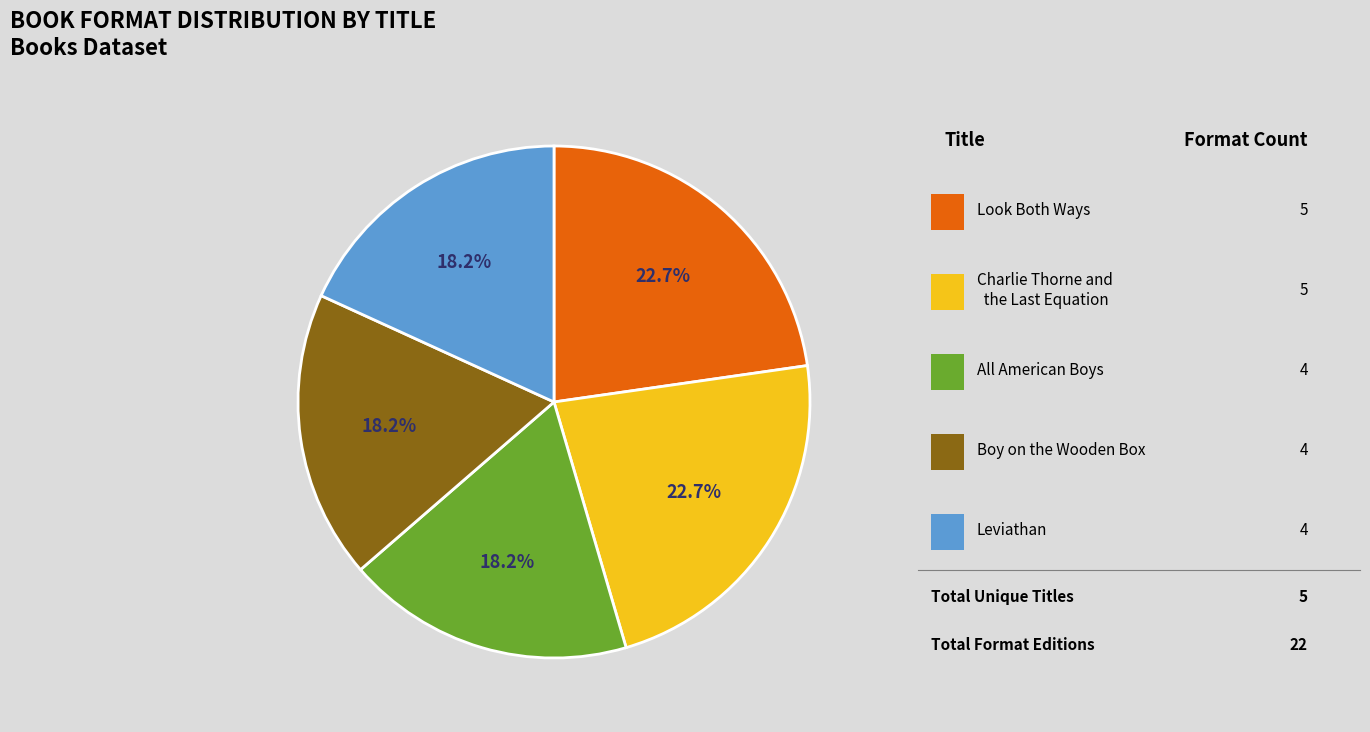

Is there any slice that represents more than half of the pie?

No